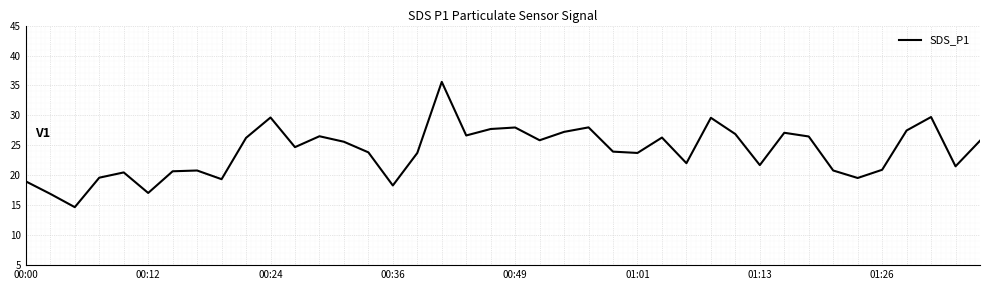

What is the minimum value shown in the chart?

14.7